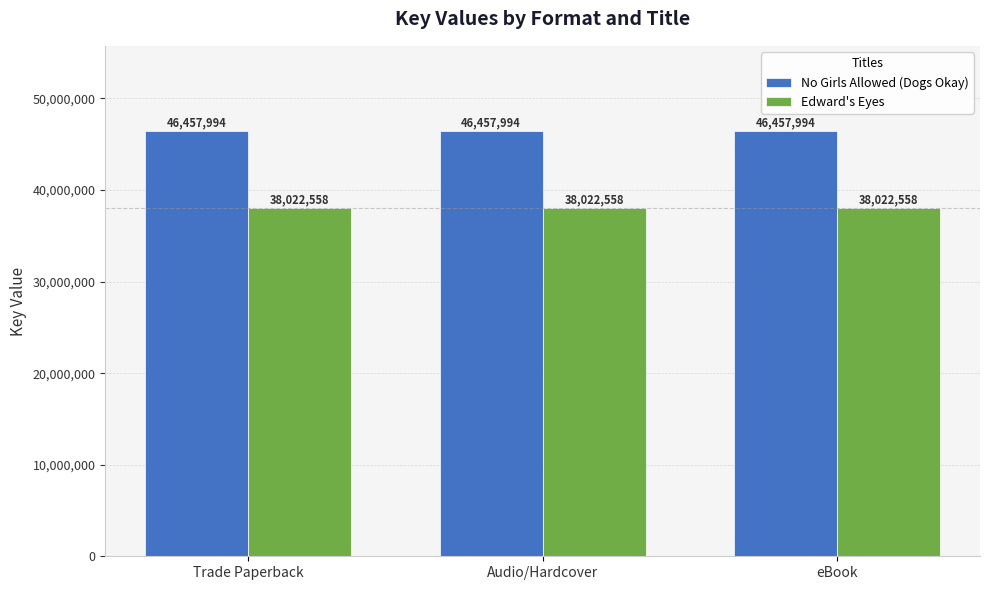

What is the spread (max minus min) of values at eBook?

8435436